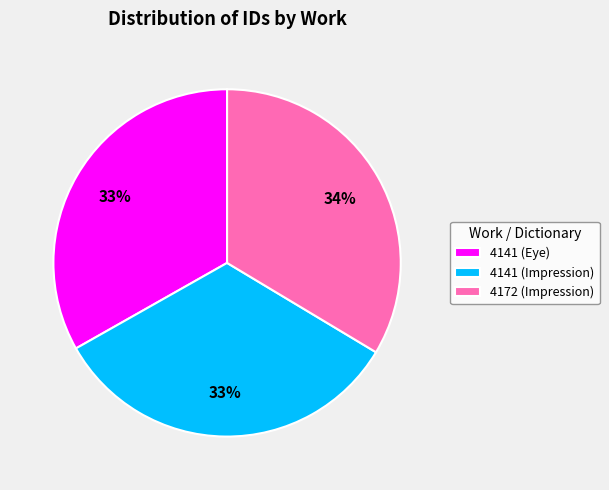

How many segments does this pie chart have?

3